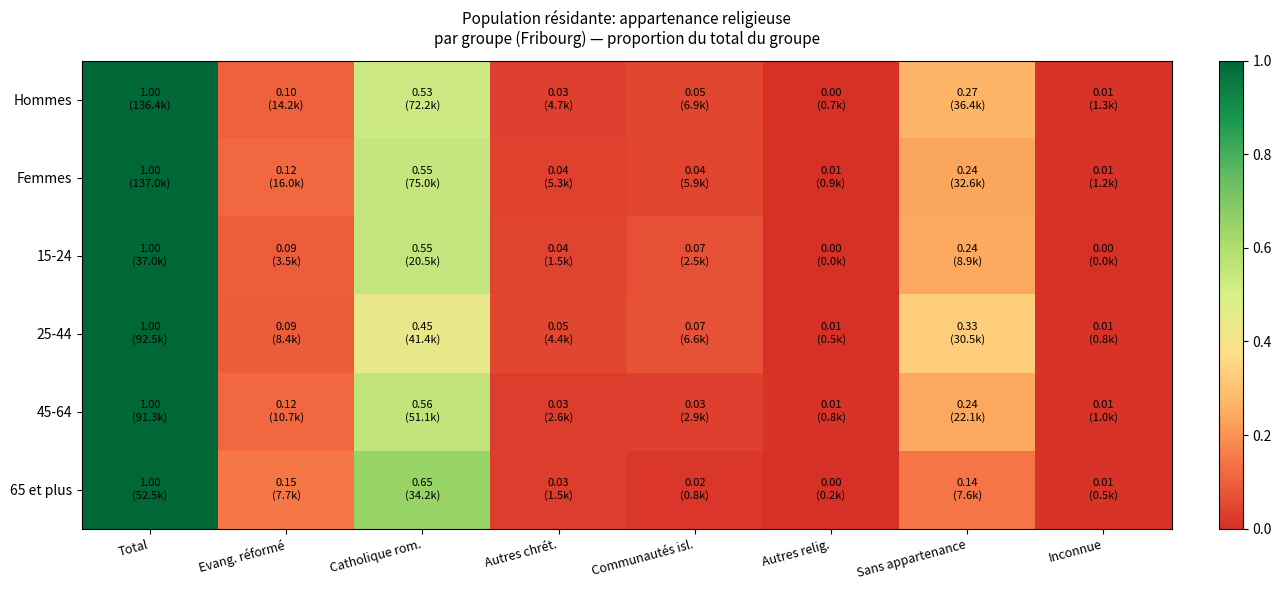

Reading left to right, list all the values displayed in this chart.

Hommes: Total=1.0	Evang. réformé=0.1	Catholique rom.=0.5	Autres chrét.=0.0	Communautés isl.=0.1	Autres relig.=0.0	Sans appartenance=0.3	Inconnue=0.0
Femmes: Total=1.0	Evang. réformé=0.1	Catholique rom.=0.5	Autres chrét.=0.0	Communautés isl.=0.0	Autres relig.=0.0	Sans appartenance=0.2	Inconnue=0.0
15-24: Total=1.0	Evang. réformé=0.1	Catholique rom.=0.6	Autres chrét.=0.0	Communautés isl.=0.1	Autres relig.=0.0	Sans appartenance=0.2	Inconnue=0.0
25-44: Total=1.0	Evang. réformé=0.1	Catholique rom.=0.4	Autres chrét.=0.0	Communautés isl.=0.1	Autres relig.=0.0	Sans appartenance=0.3	Inconnue=0.0
45-64: Total=1.0	Evang. réformé=0.1	Catholique rom.=0.6	Autres chrét.=0.0	Communautés isl.=0.0	Autres relig.=0.0	Sans appartenance=0.2	Inconnue=0.0
65 et plus: Total=1.0	Evang. réformé=0.1	Catholique rom.=0.7	Autres chrét.=0.0	Communautés isl.=0.0	Autres relig.=0.0	Sans appartenance=0.1	Inconnue=0.0